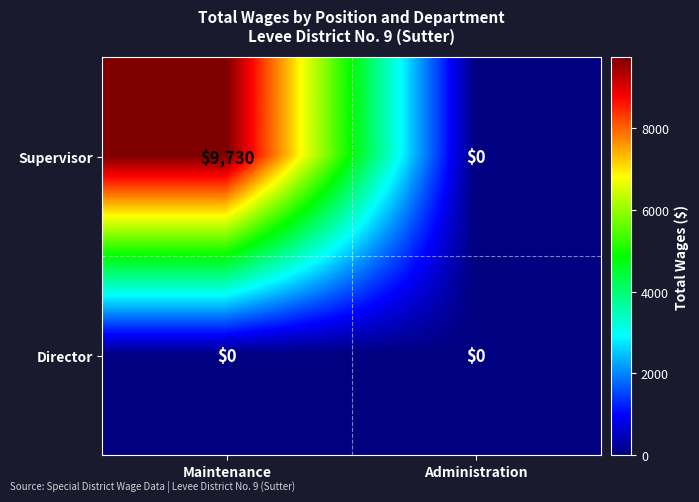

What is the maximum value shown in the chart?

9730